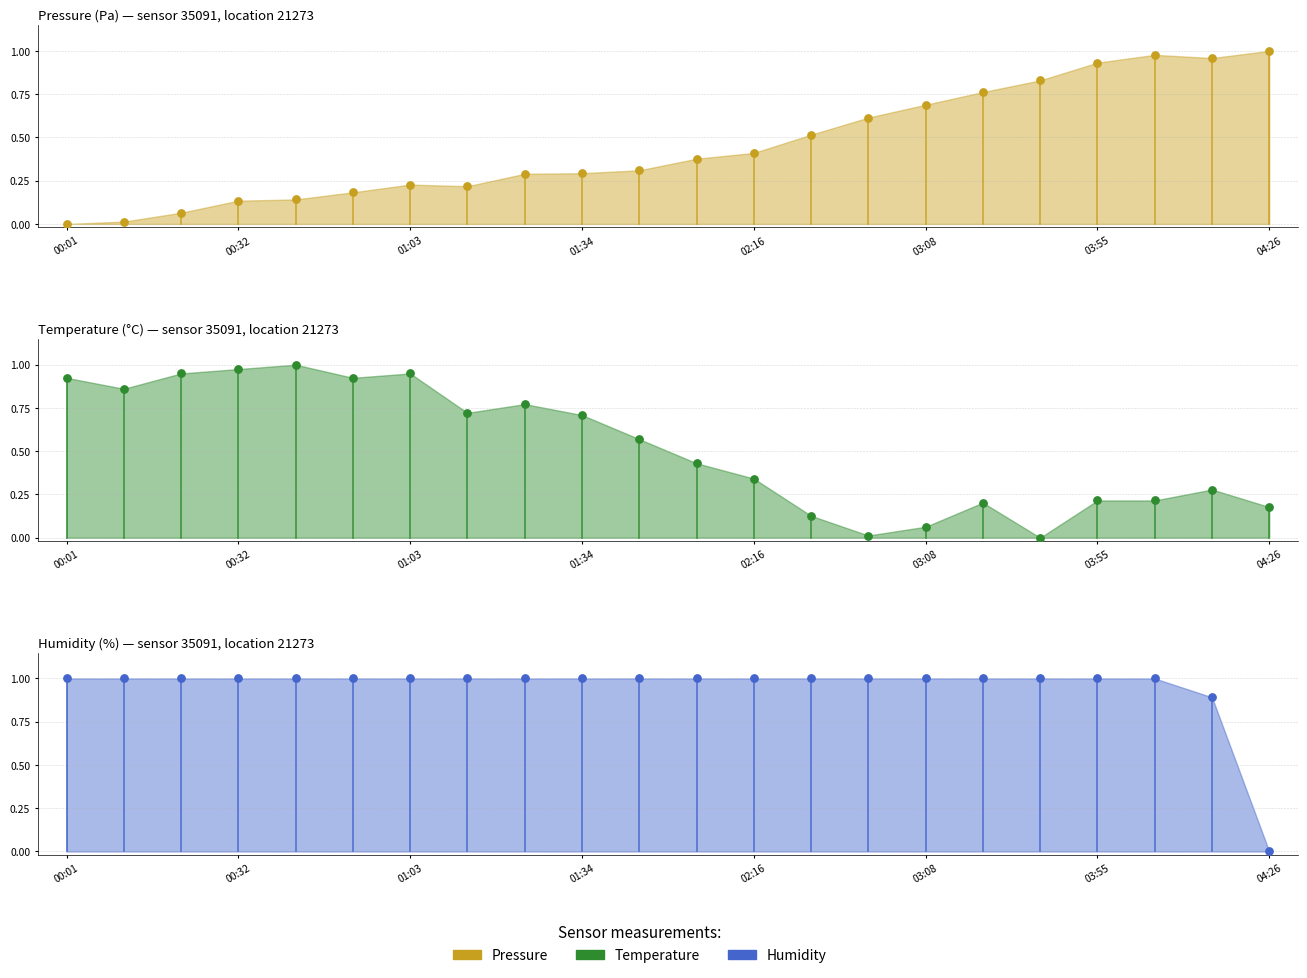

Which series has the largest total across all categories?

Humidity (%) pts